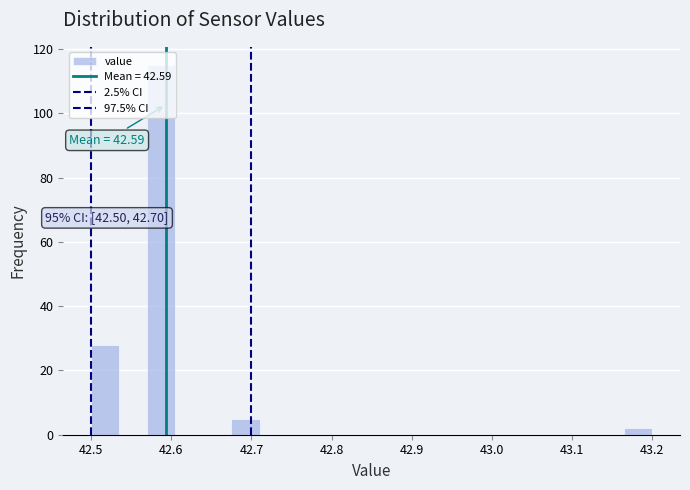

Around what value on the x-axis is the tallest bar? Give the approximate position of its centre, as read against the axis.

42.59